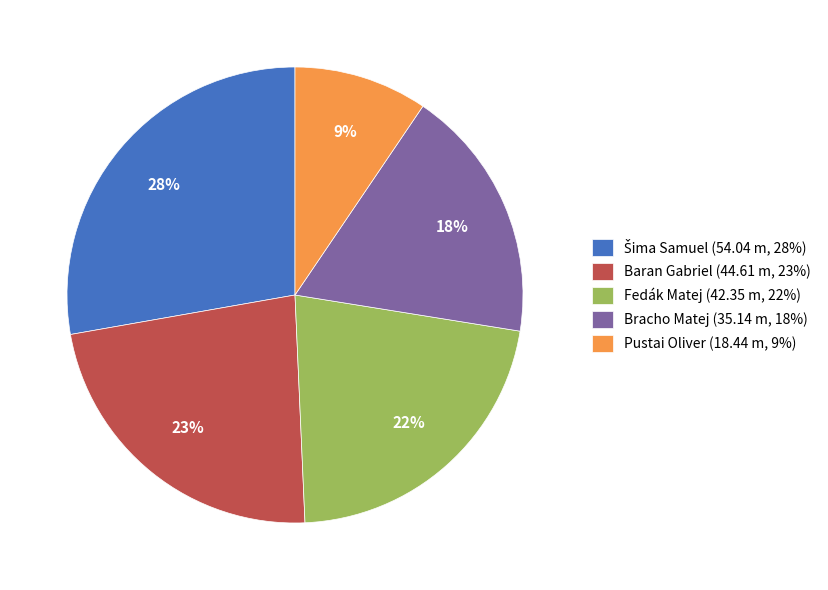

Is there a majority slice in this chart?

No